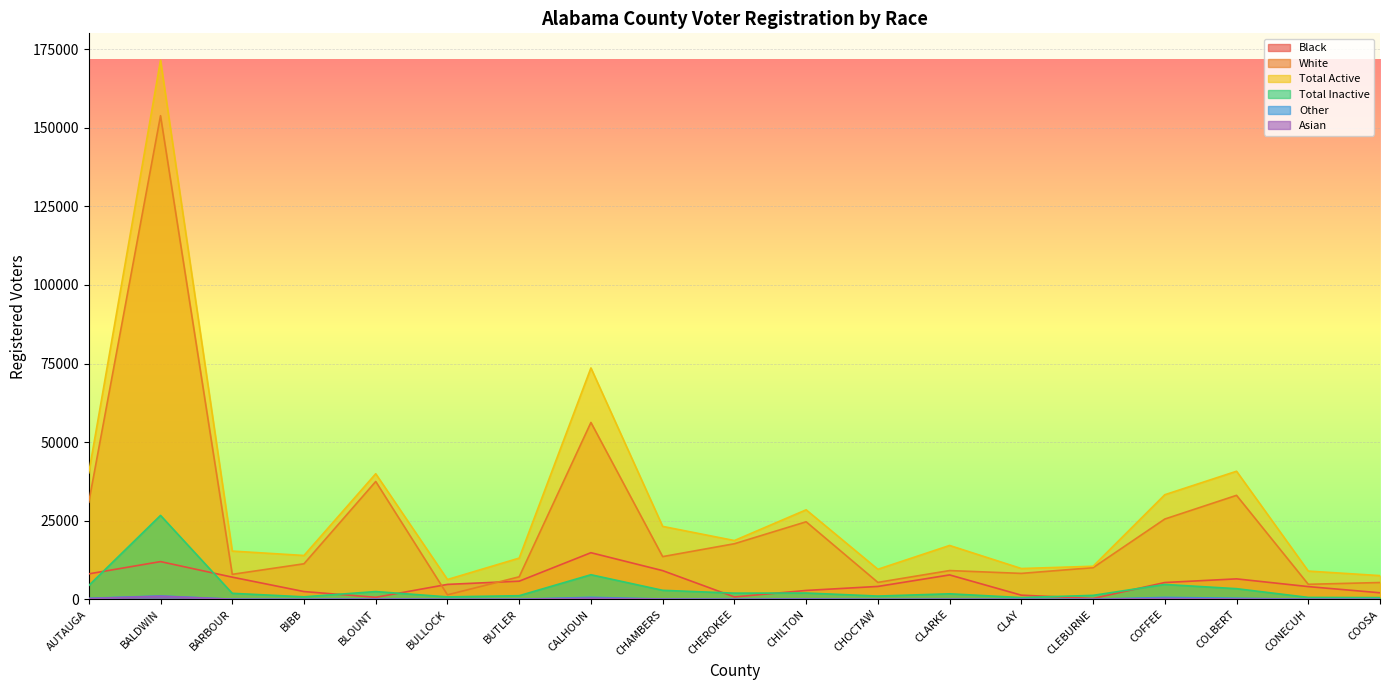

Reading left to right, transcribe all the data shown in this chart.

Black: 8113	12012	7070	2484	655	4765	5785	14842	9144	771	2841	4113	7778	1337	286	5359	6522	4062	2098
White: 30901	153821	7962	11318	37489	1444	7178	56262	13598	17693	24675	5401	9163	8262	10081	25551	33085	4793	5358
Total Active: 40235	171440	15359	13958	39951	6313	13126	73602	23210	18710	28479	9570	17145	9813	10529	33282	40748	9000	7554
Total Inactive: 4409	26703	1928	813	2484	794	1169	7838	2880	1983	2019	1054	1771	576	1277	4744	3404	622	566
Other: 338	1093	65	32	166	21	47	645	116	57	143	13	37	40	36	616	360	34	35
Asian: 249	1005	34	14	92	11	38	383	77	39	72	4	47	24	25	308	130	32	11